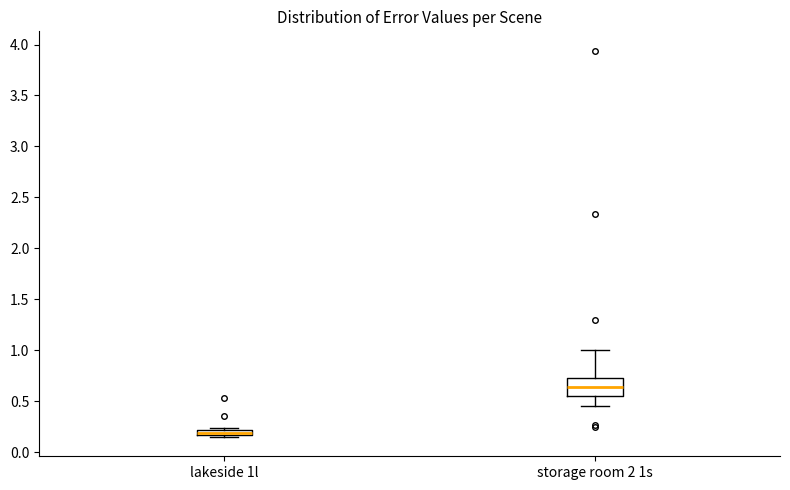

Where is the upper edge of the box for lakeside 1l on the y-axis? The values are not printed on the chart, so give them approximately, as read against the axis.

0.20